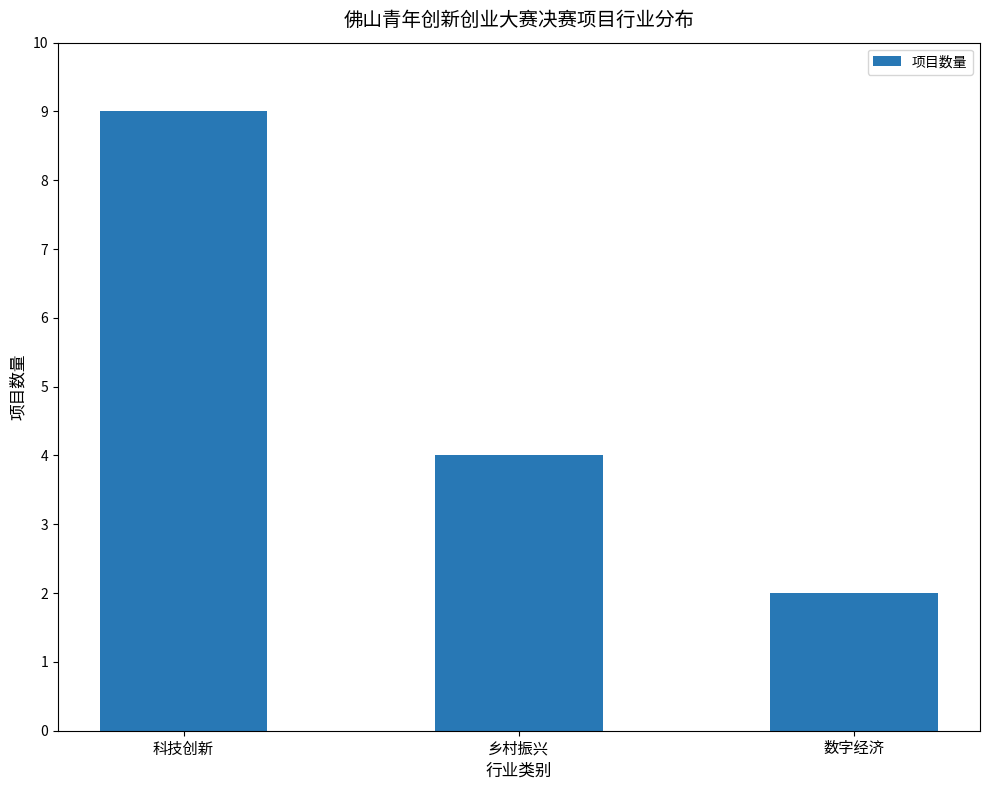

Are the bars horizontal?

No